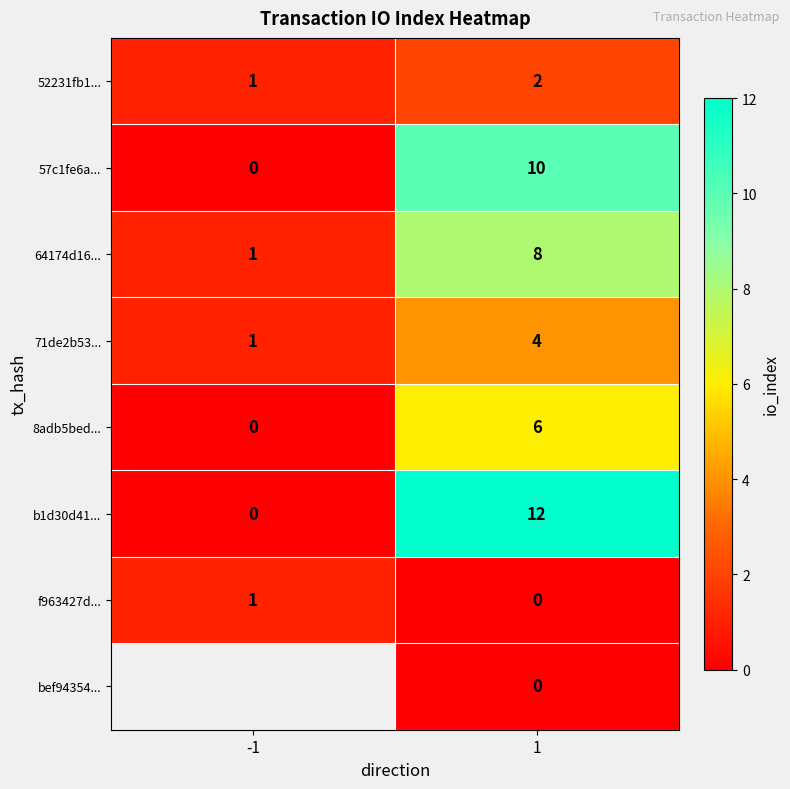

What is the total value across all series at 1?

42